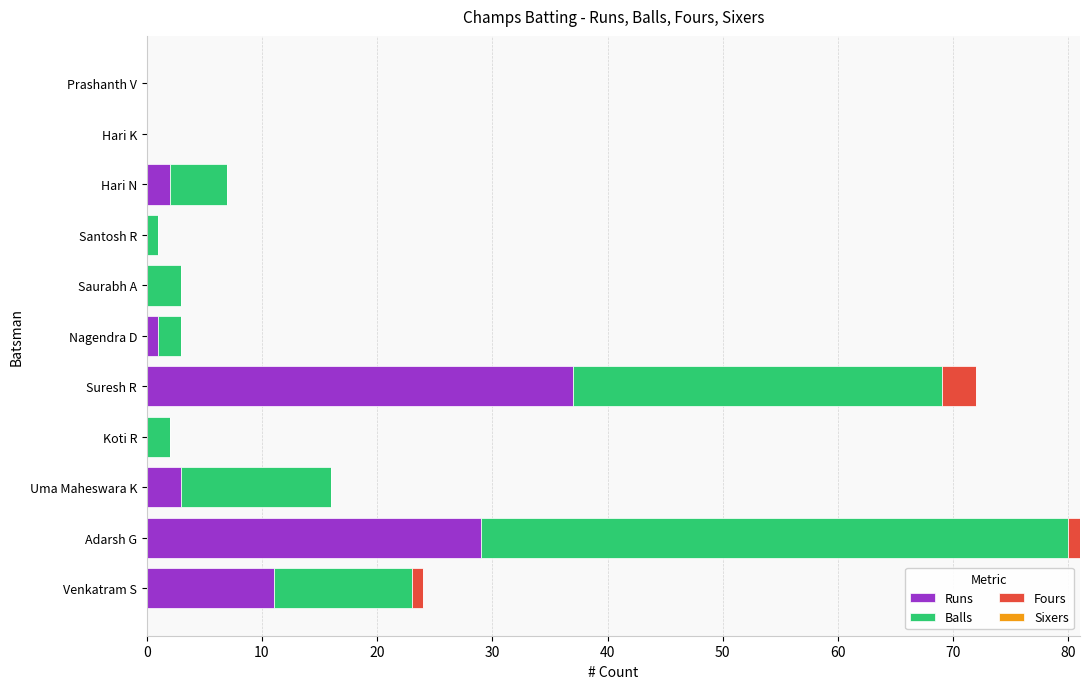

What is the sum of all Runs values?

83